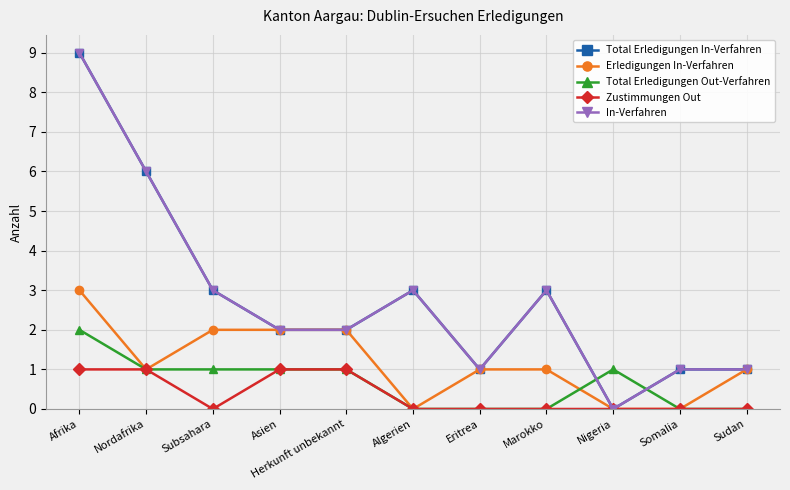

Is this an area chart (filled region under the line)?

No